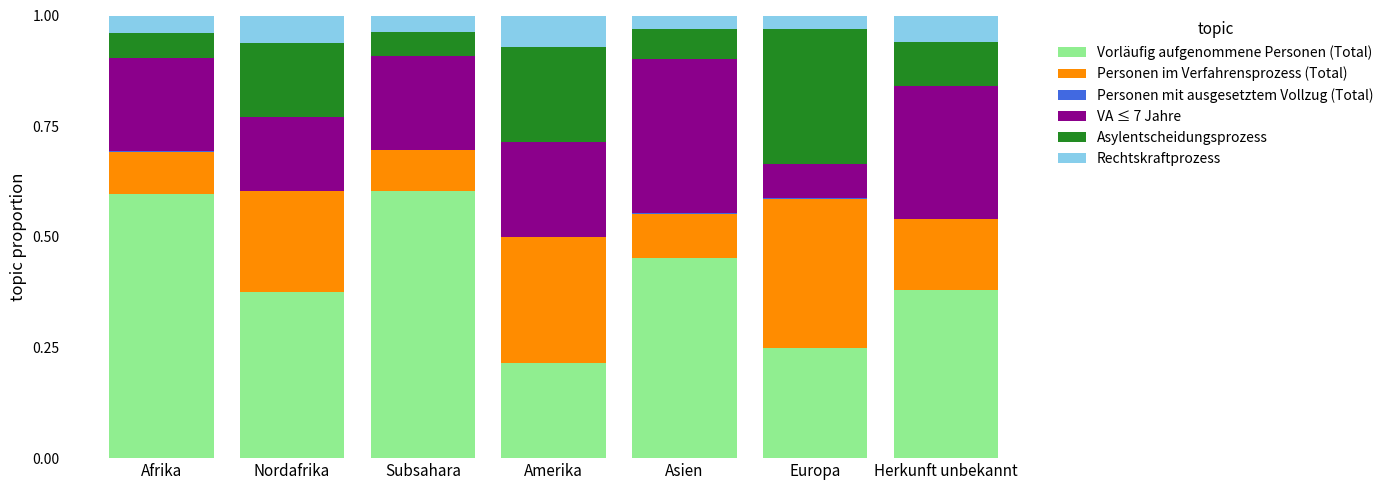

Are the bars horizontal?

No